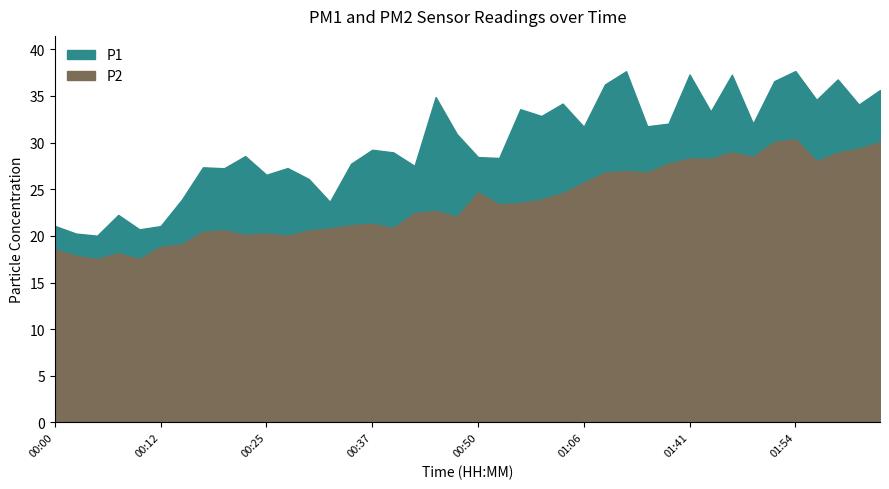

Is the value of P2 at 01:54 greater than the value of P1 at 00:00?

Yes